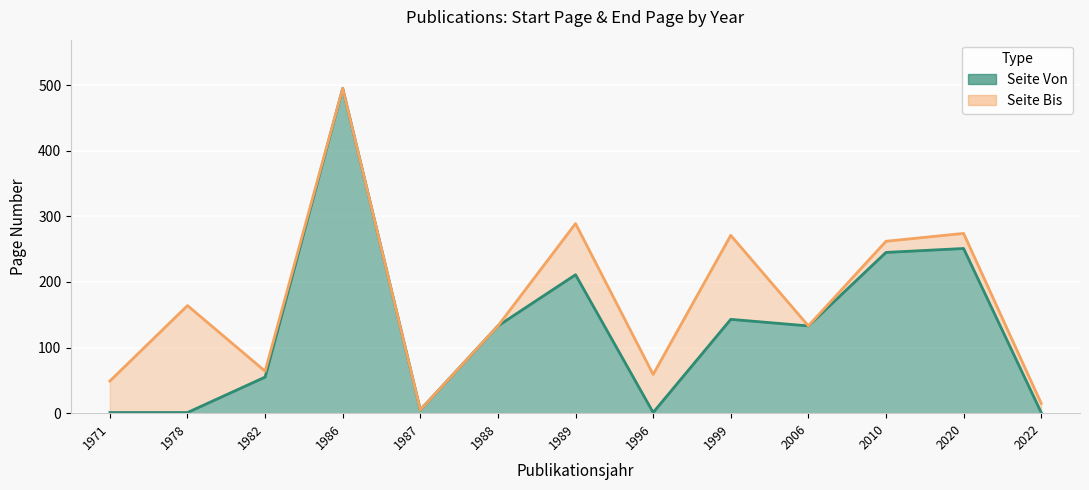

At which label does the data first exceed 133?

1986